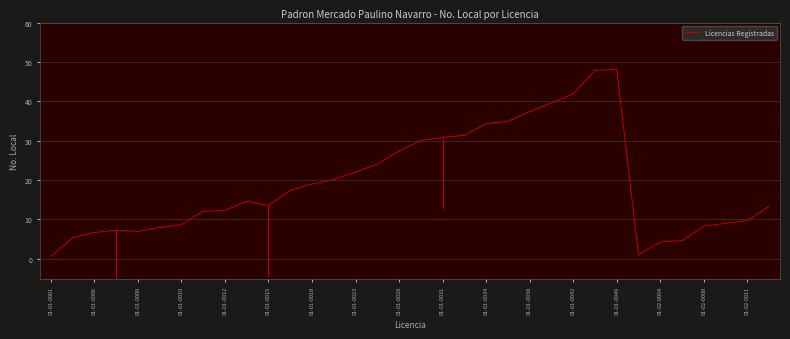

What is the greatest value displayed?

48.1